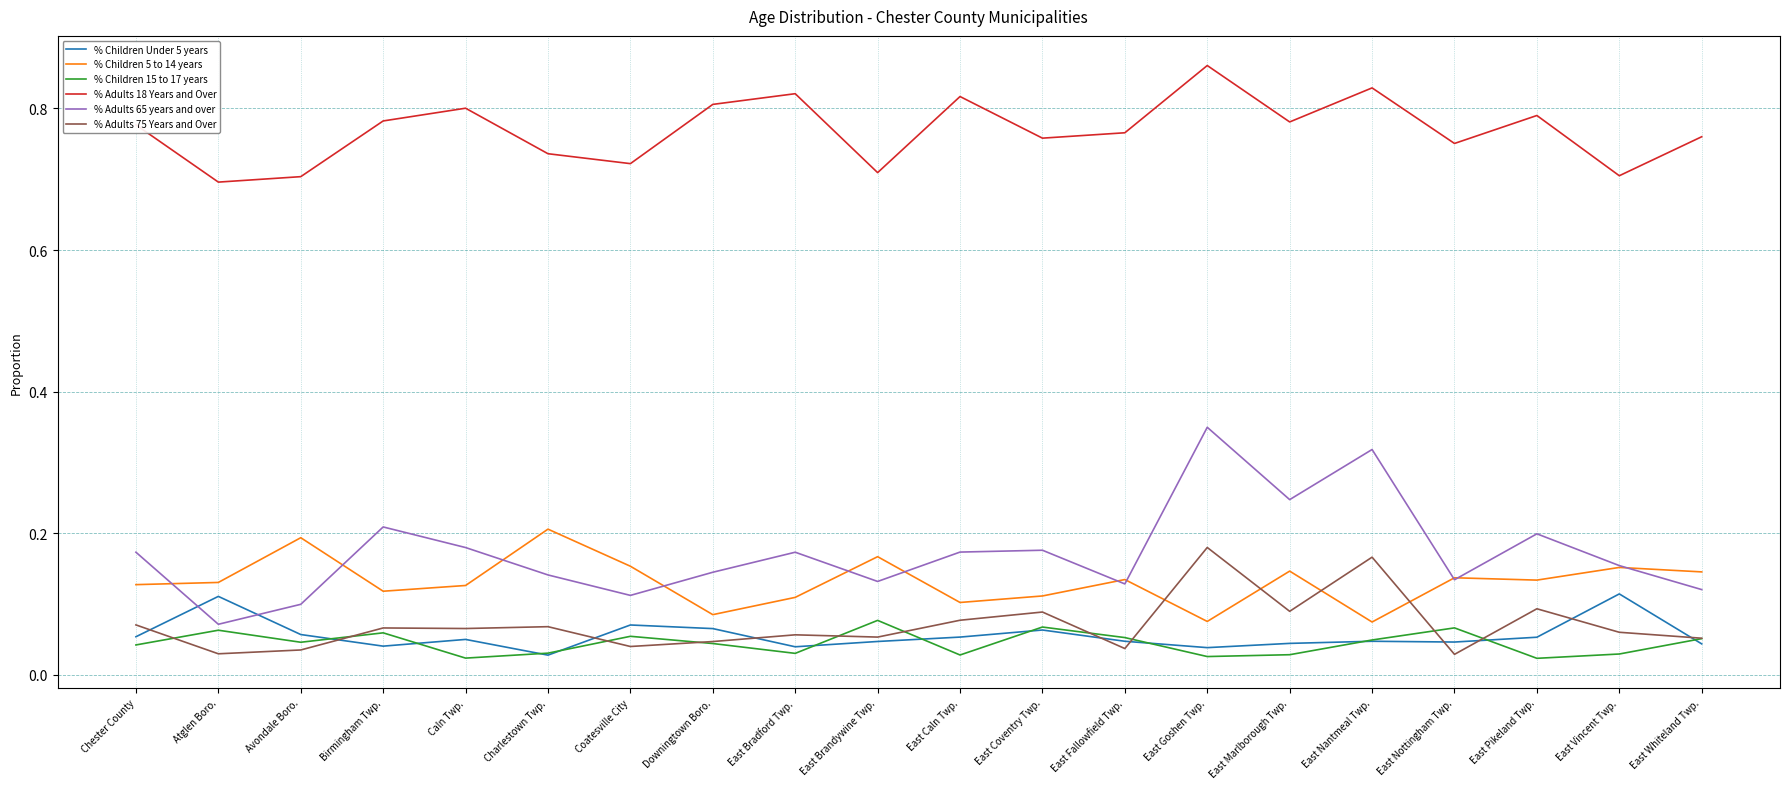

How many series are shown in this chart?

6